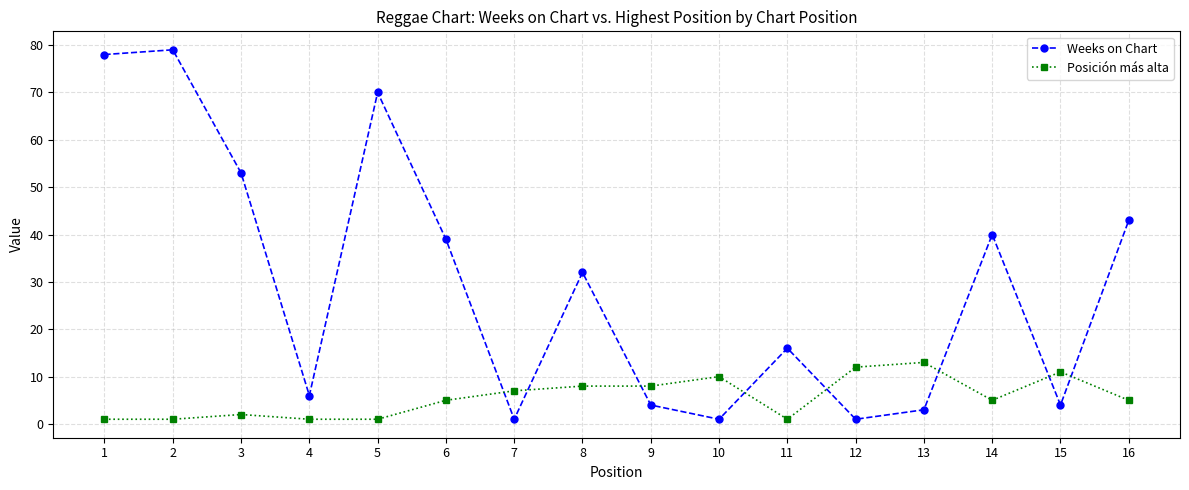

At which label does Weeks on Chart reach its peak?

2